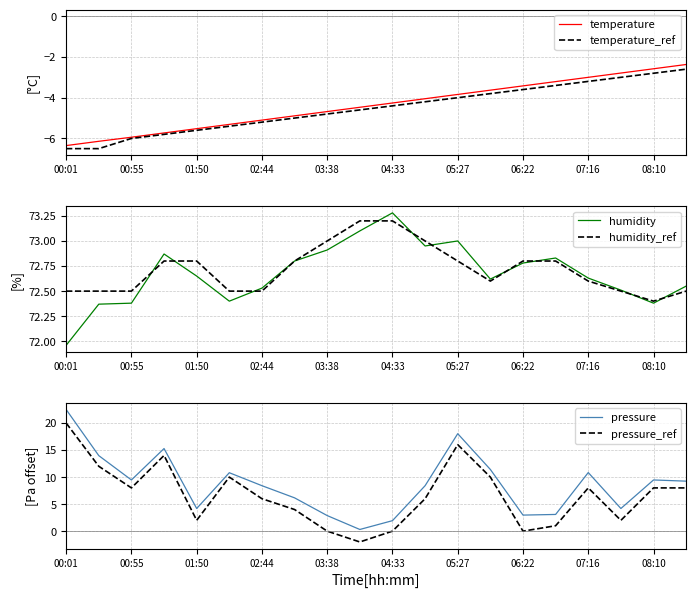

True or false: temperature_ref has more than 1 points higher than both neighbors.

False